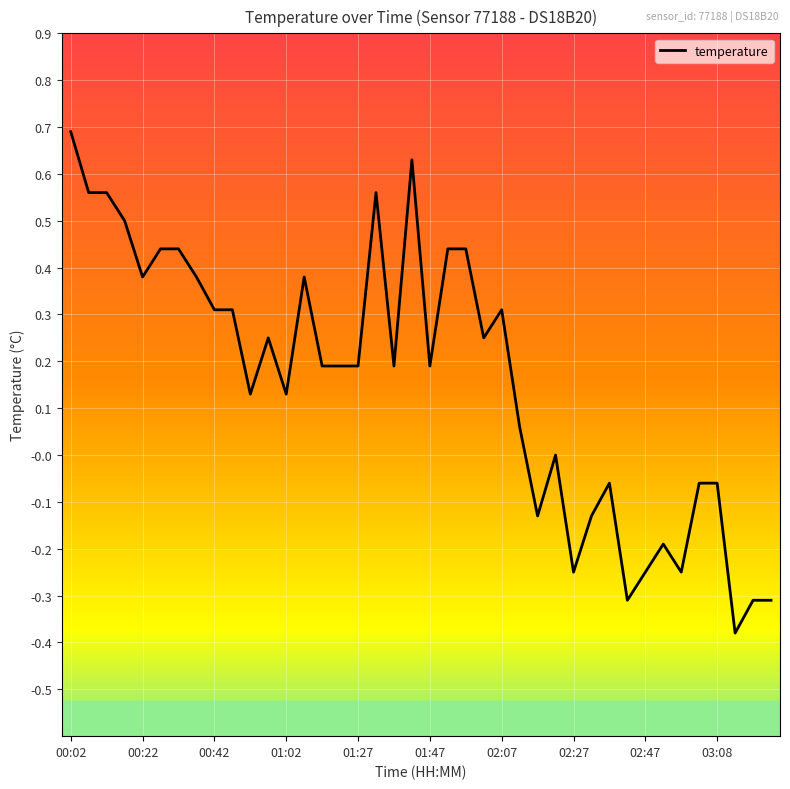

What is the maximum value shown in the chart?

0.7